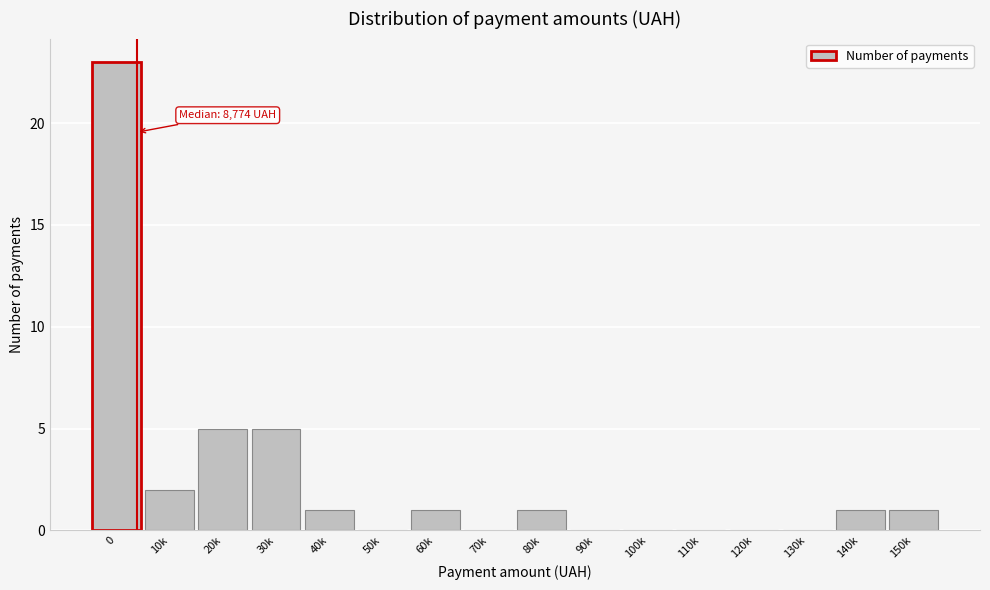

Reading left to right, list all the values displayed in this chart.

0=23	10k=2	20k=5	30k=5	40k=1	50k=0	60k=1	70k=0	80k=1	90k=0	100k=0	110k=0	120k=0	130k=0	140k=1	150k=1